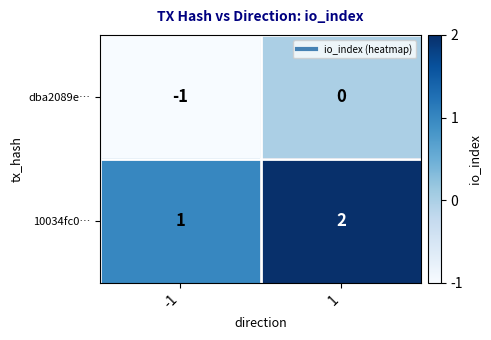

What is the greatest value displayed?

2